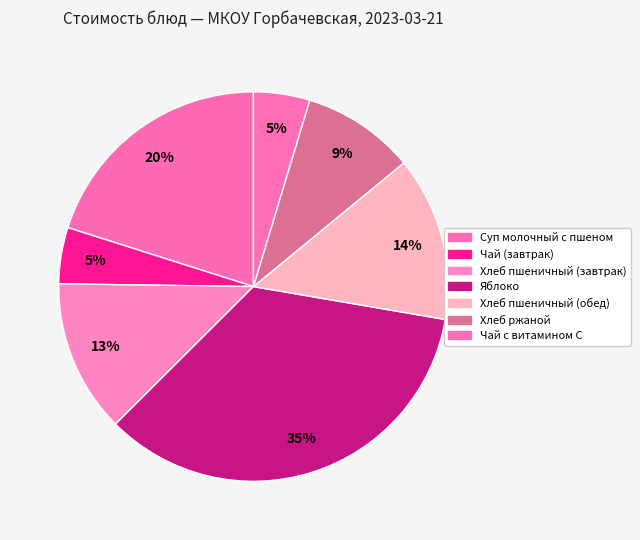

Is there a majority slice in this chart?

No